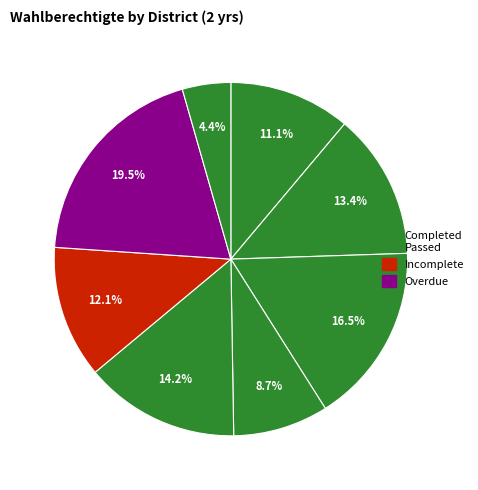

To the nearest percent, what is the average slice percentage?

12%